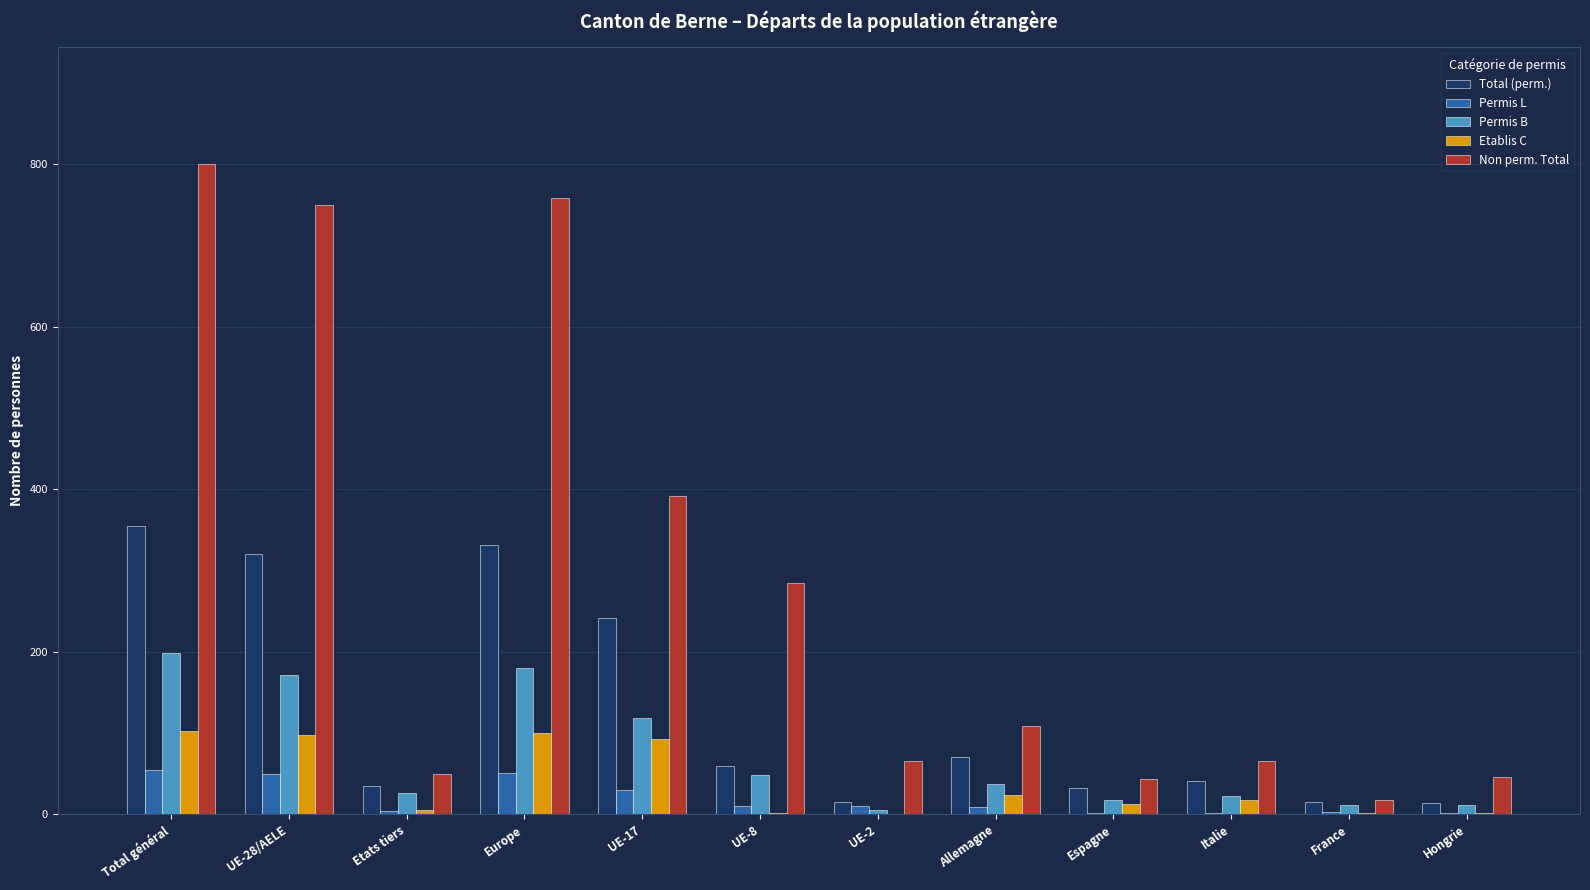

True or false: Non perm. Total has a value of 447 at UE-28/AELE.

False